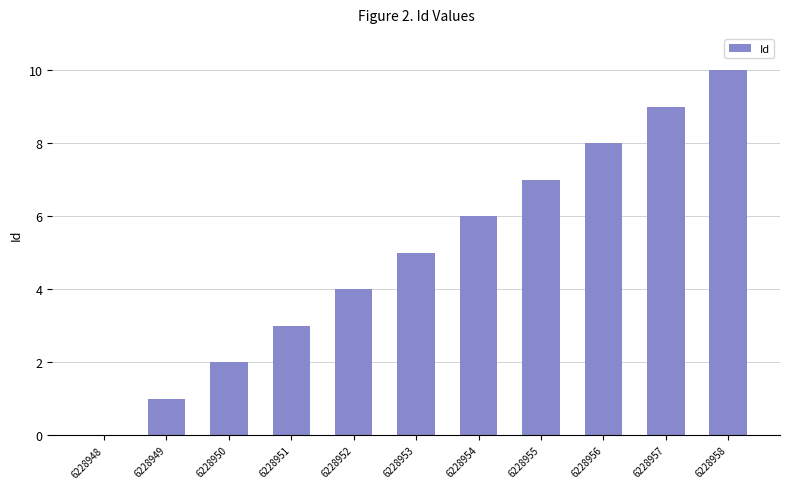

What is the approximate value at 6228956, to the nearest 10?

10